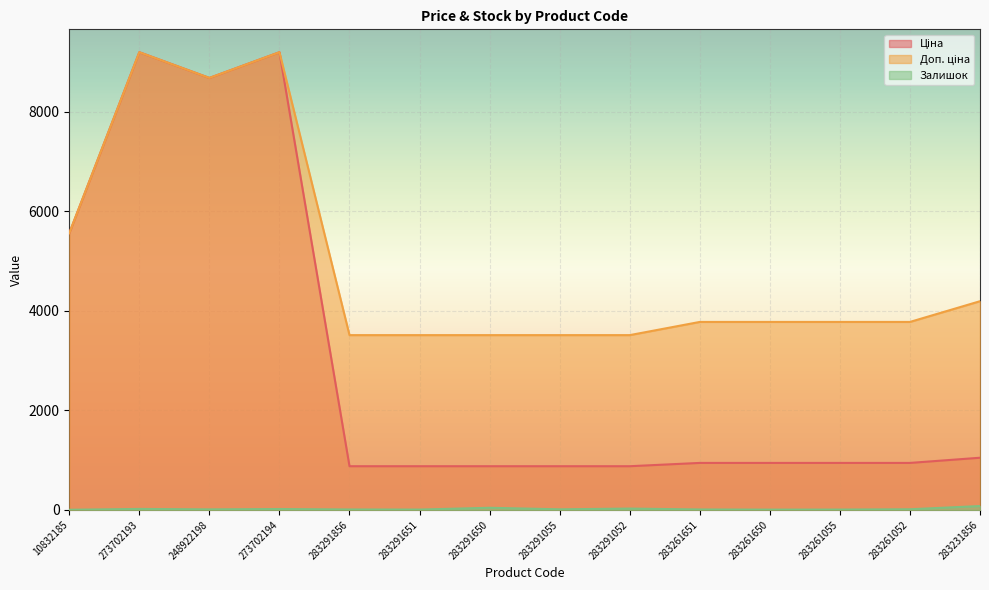

True or false: Ціна and Доп. ціна intersect in this chart.

False